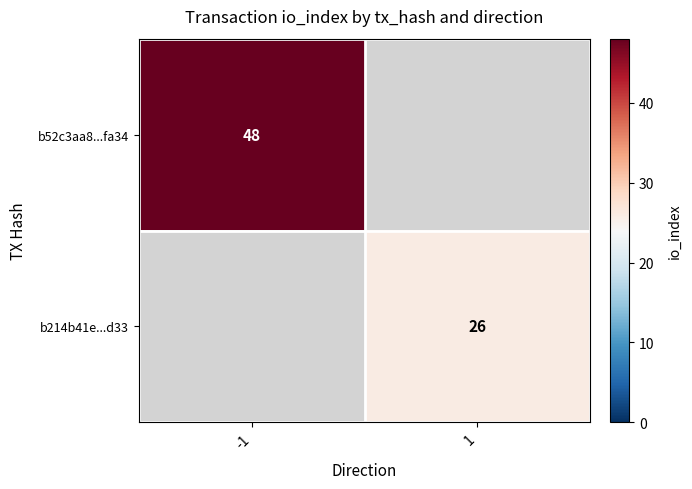

What is the maximum value shown in the chart?

48.0